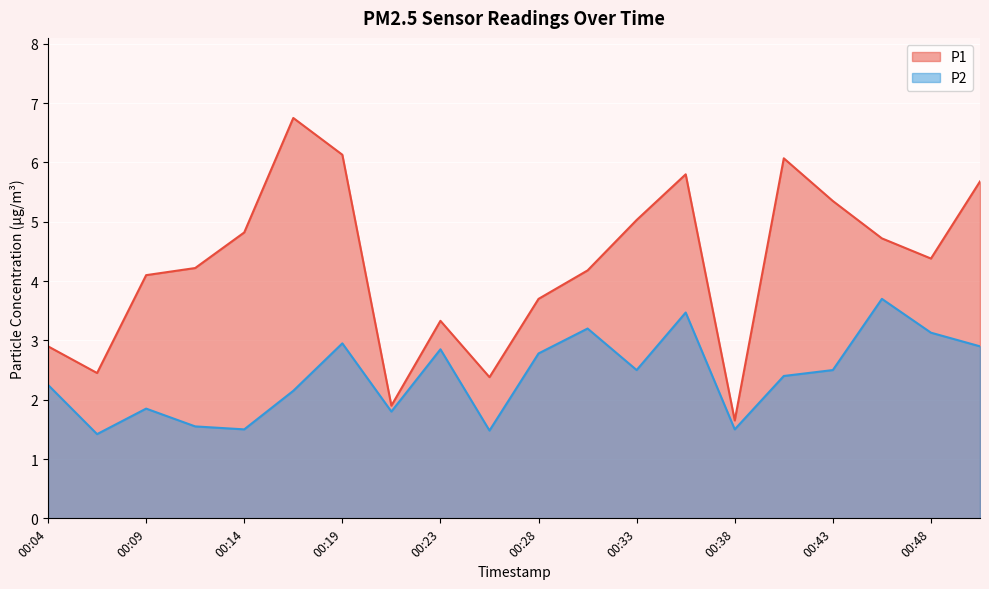

Is the value of P2 at 00:43 greater than the value of P1 at 00:31?

No